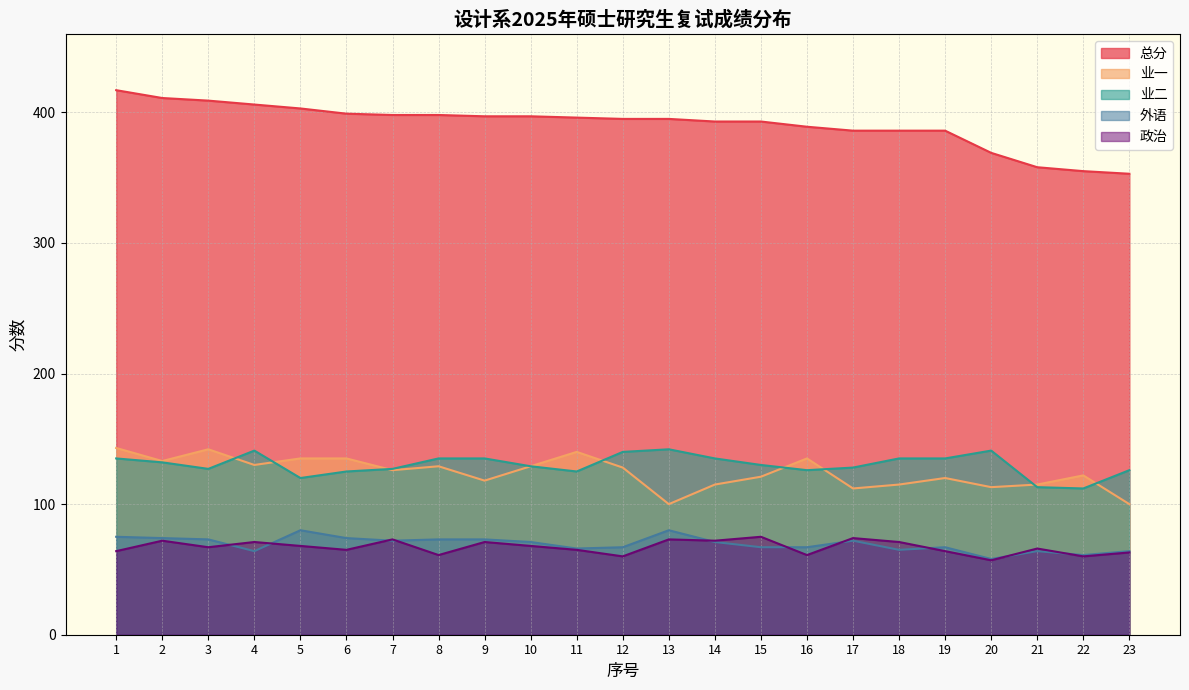

In 业二, how many points are lower than both neighbors (excluding endpoints)?

5